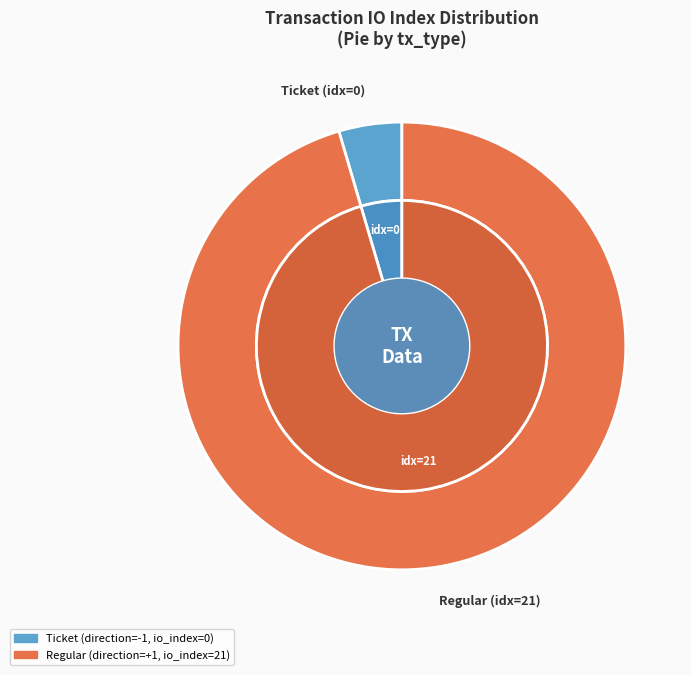

What is the change in value from tx_index_0 to tx_index_21?

+21